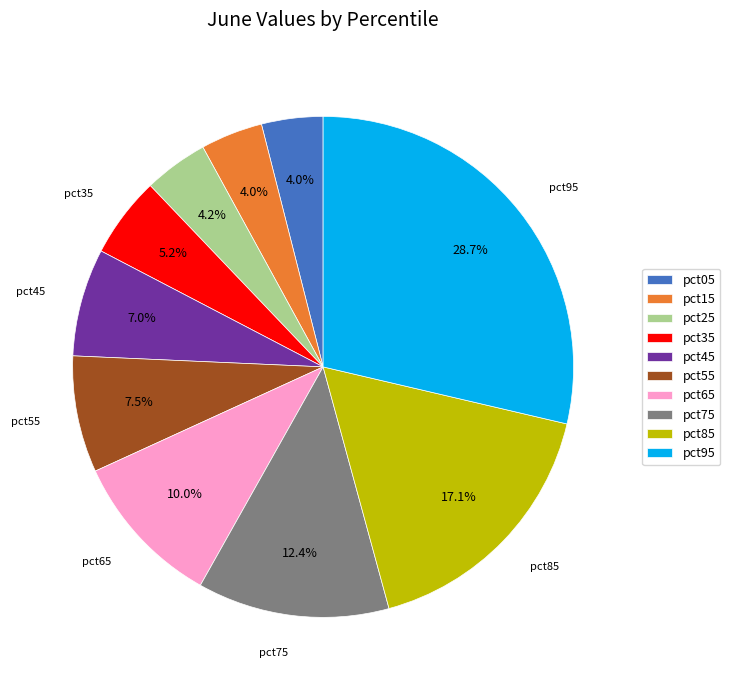

How much of the chart is everything except pct75?

87.6%